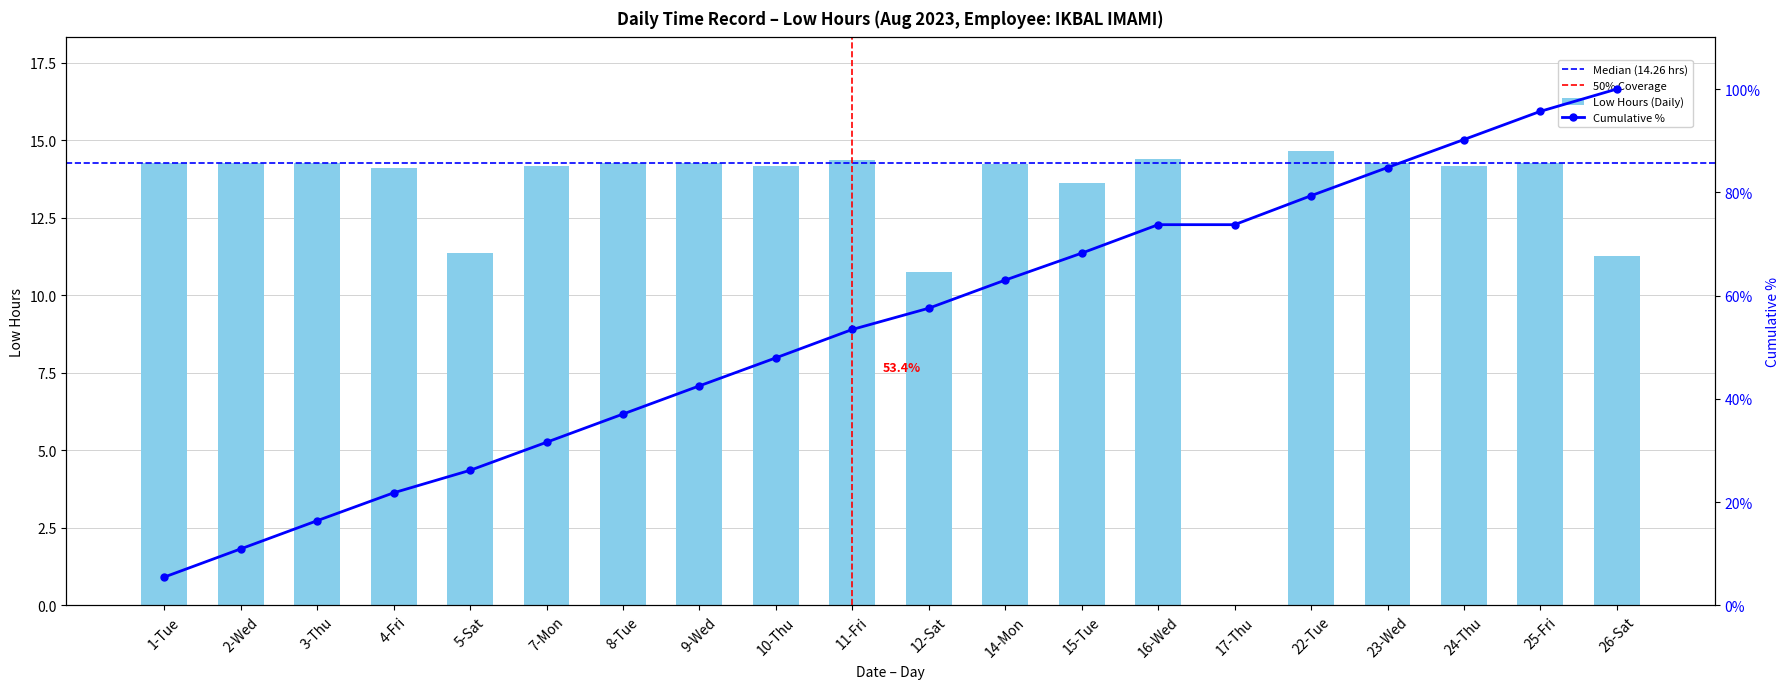

At which label is the value closest to 7?

12-Sat